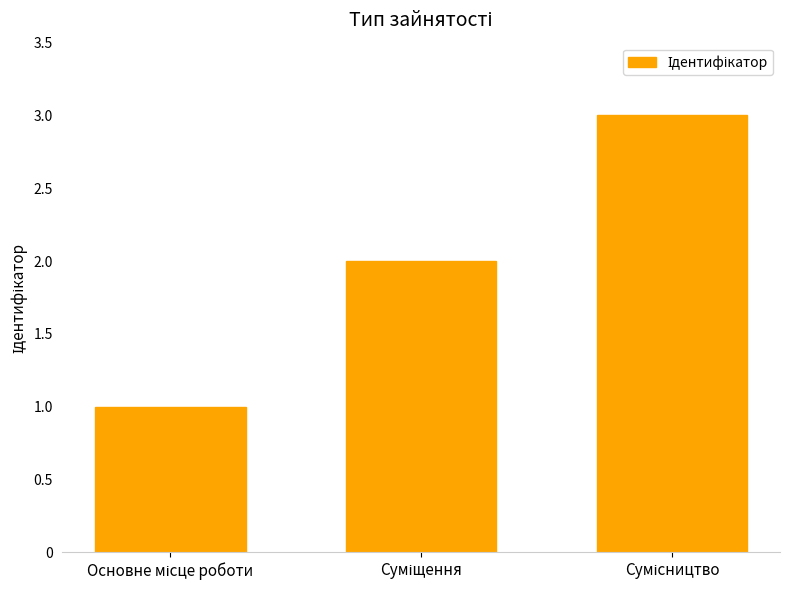

What is the greatest value displayed?

3